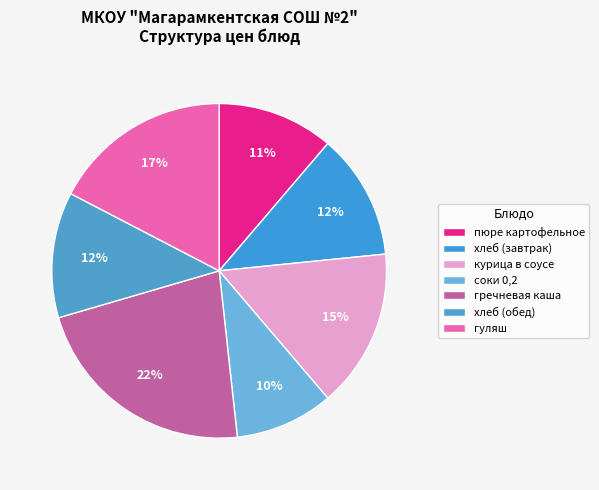

How much of the chart is everything except хлеб (обед)?

87.8%